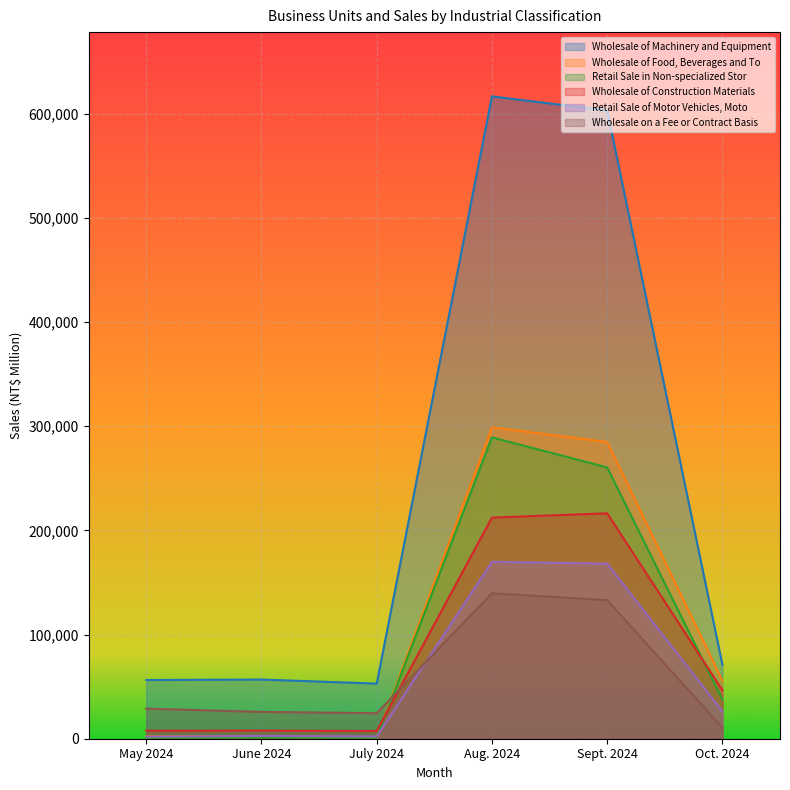

Which category has the highest value in the Wholesale of Food, Beverages and To series?

Aug. 2024